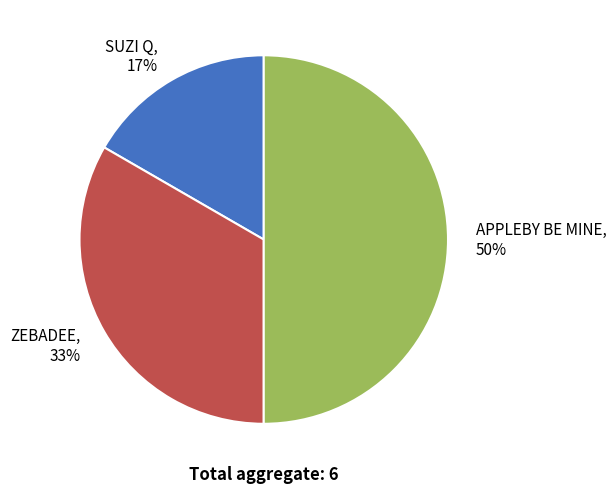

How many slices are in this pie chart?

3